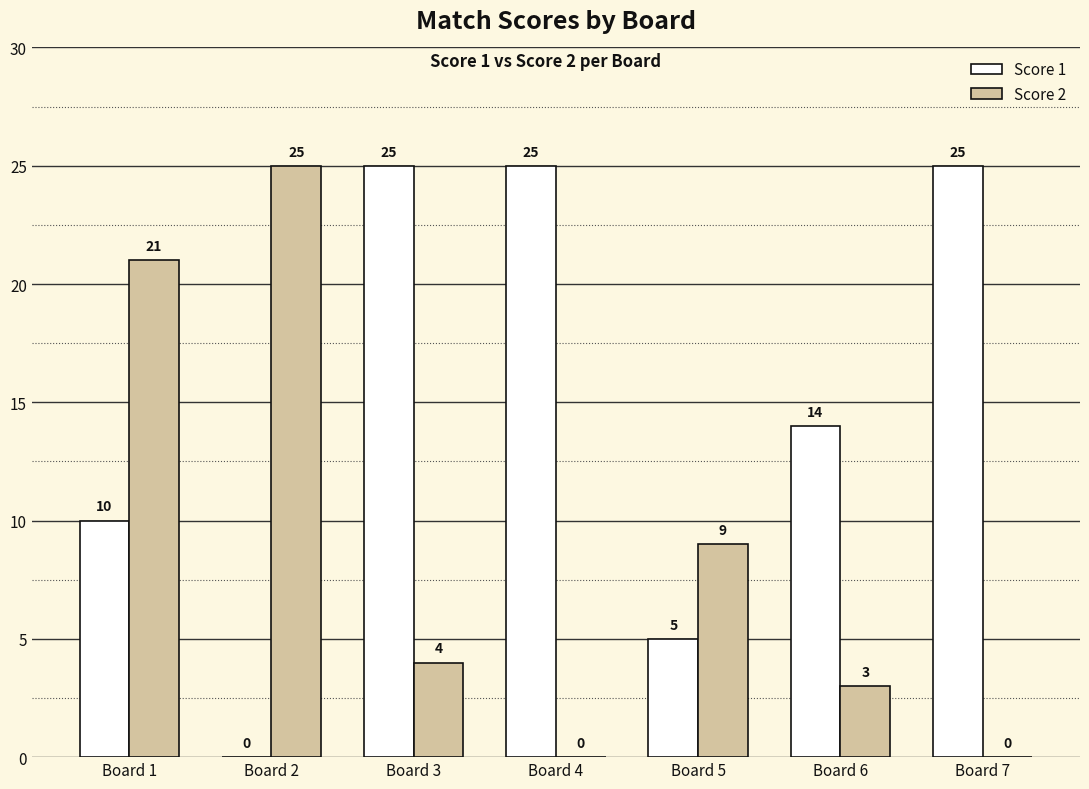

How many categories are shown in the chart?

7